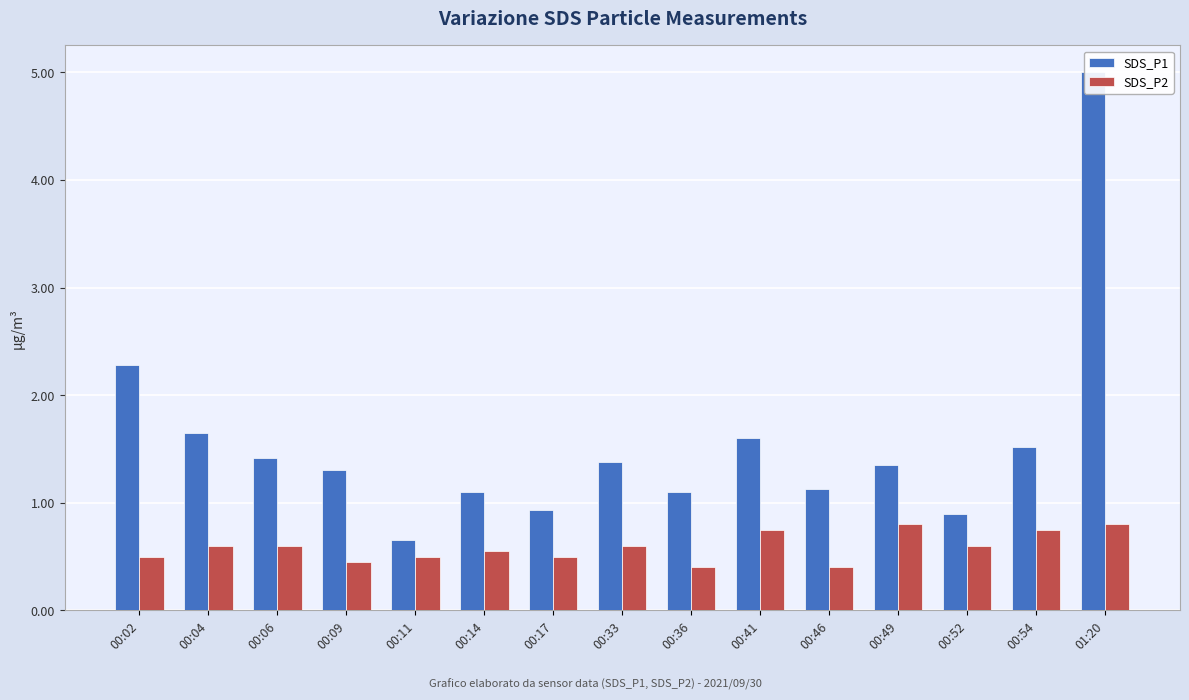

What is the sum of all SDS_P2 values?

8.8